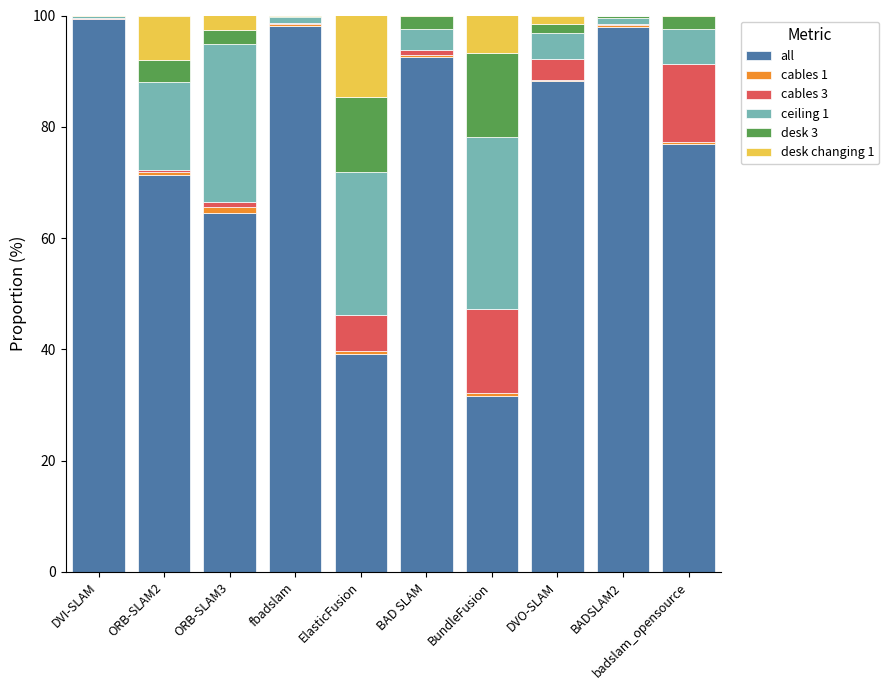

Which series has the largest total across all categories?

all